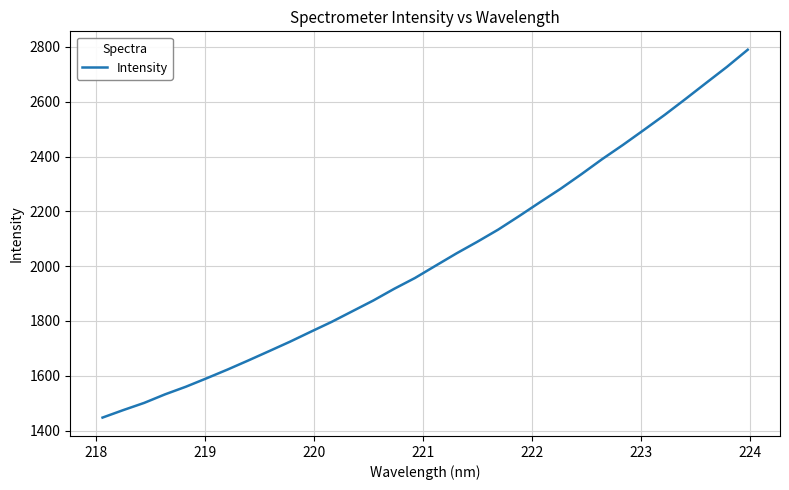

What is the difference between the maximum and minimum values?

1342.1